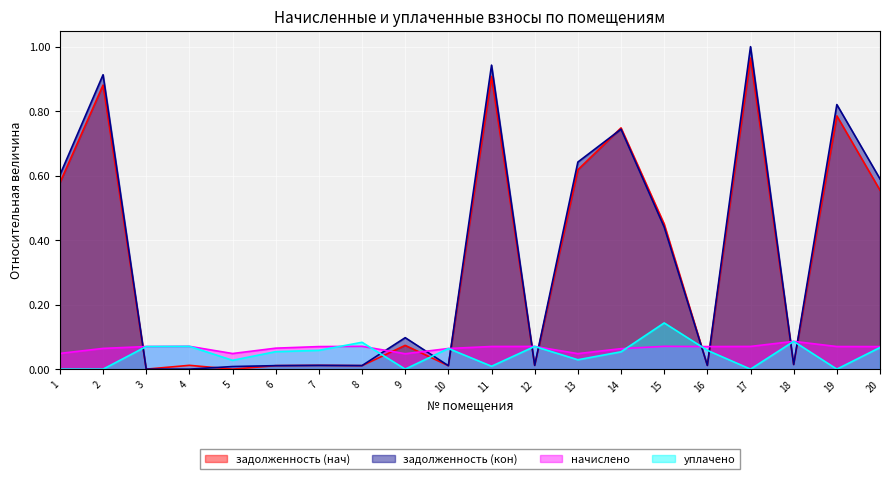

Which series has the widest spread of values?

задолженность (кон)